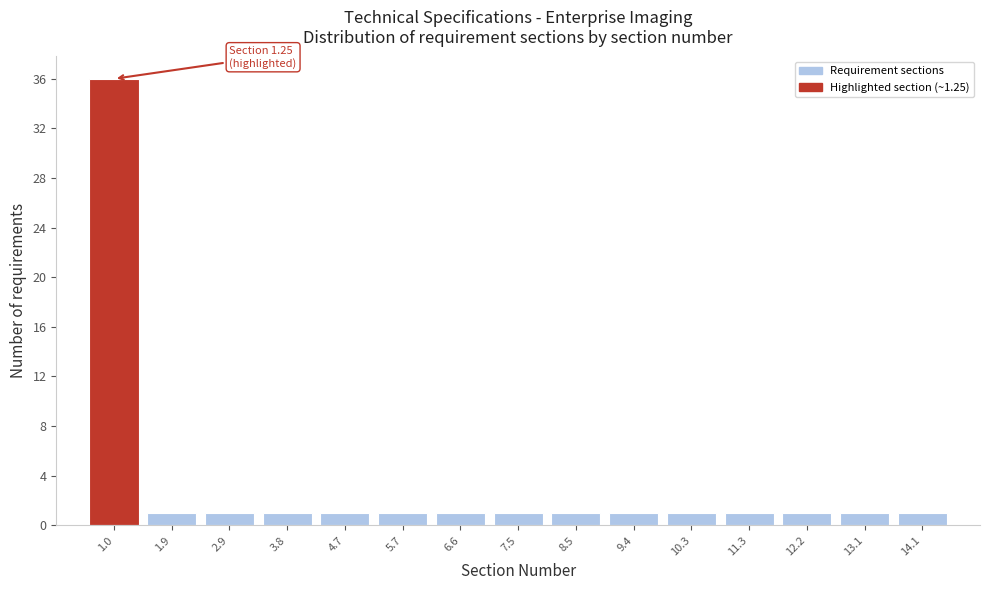

Reading right to left, what are all the values shown in this chart?

1	1	1	1	1	1	1	1	1	1	1	1	1	1	36